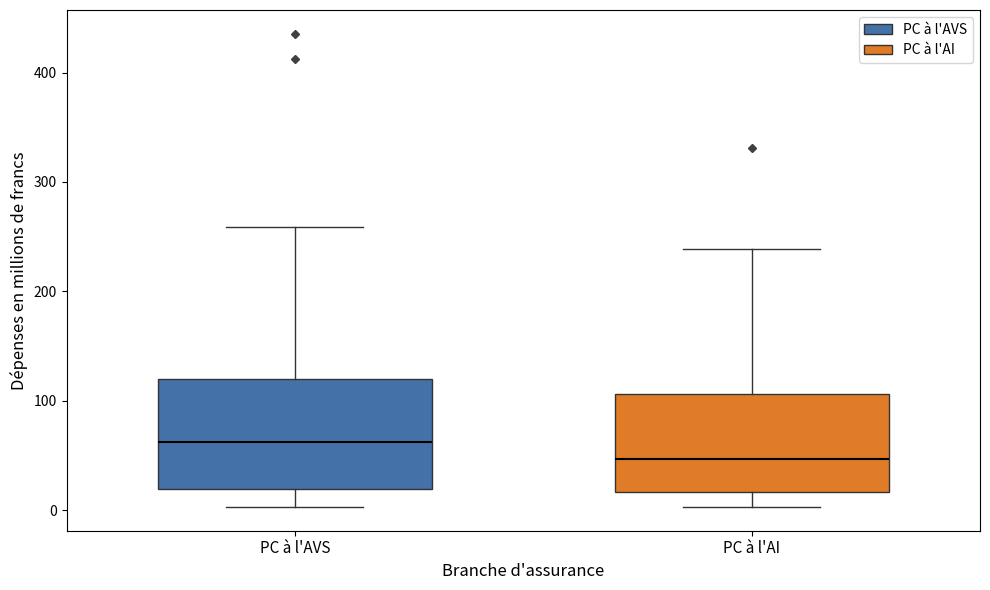

Reading left to right, read every box against the y-axis: the position of its median line, the range the box covers, and the ends of its whiskers. The values are not printed on the chart, so give them approximately, as read against the axis.

PC à l'AVS: median 60, box 20 to 120, whiskers 0 to 260
PC à l'AI: median 50, box 20 to 110, whiskers 0 to 240